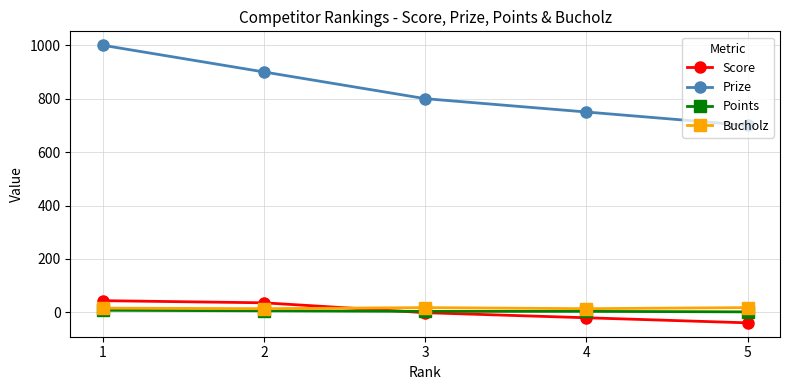

List the labels in order of Prize value, smallest first.

5, 4, 3, 2, 1